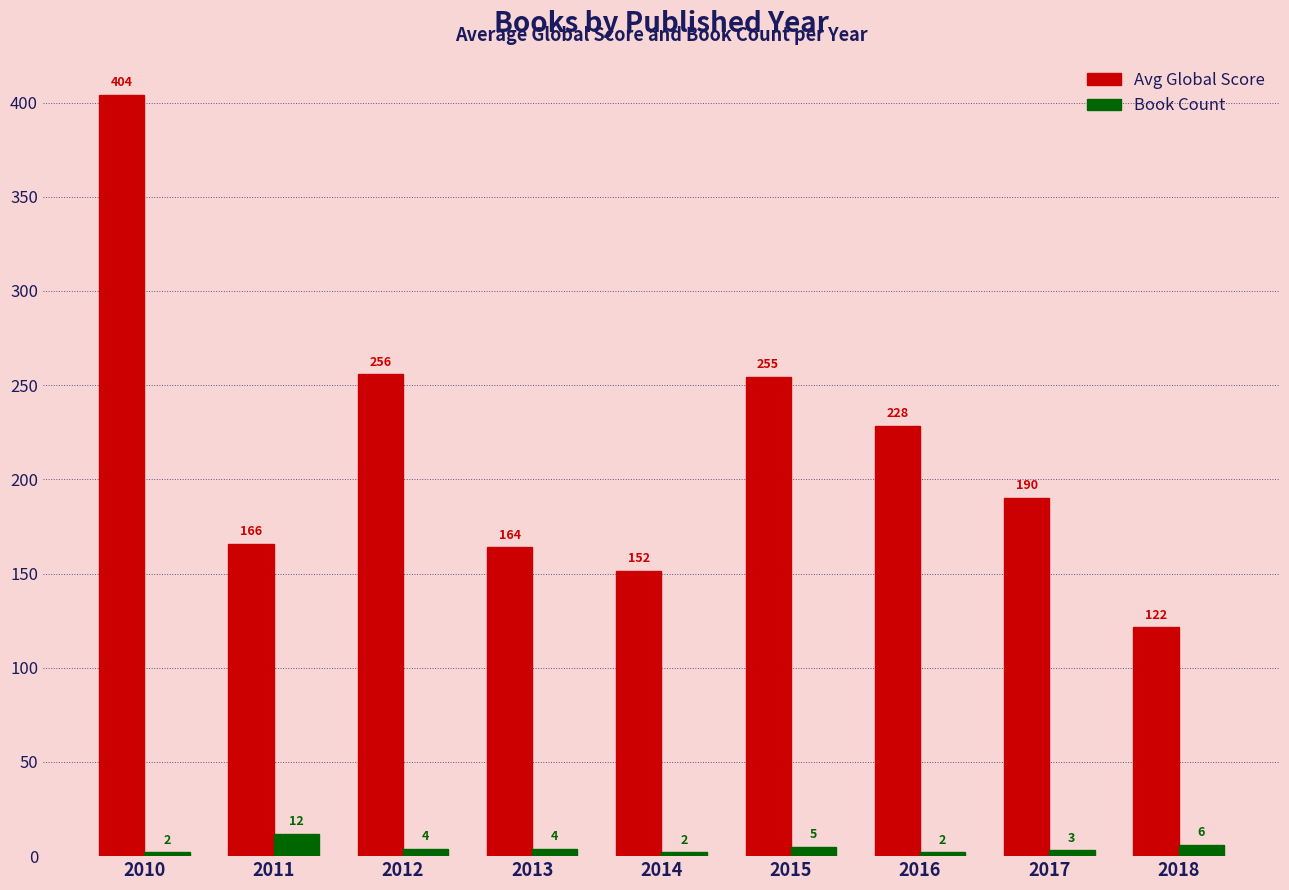

How many categories are shown in the chart?

9